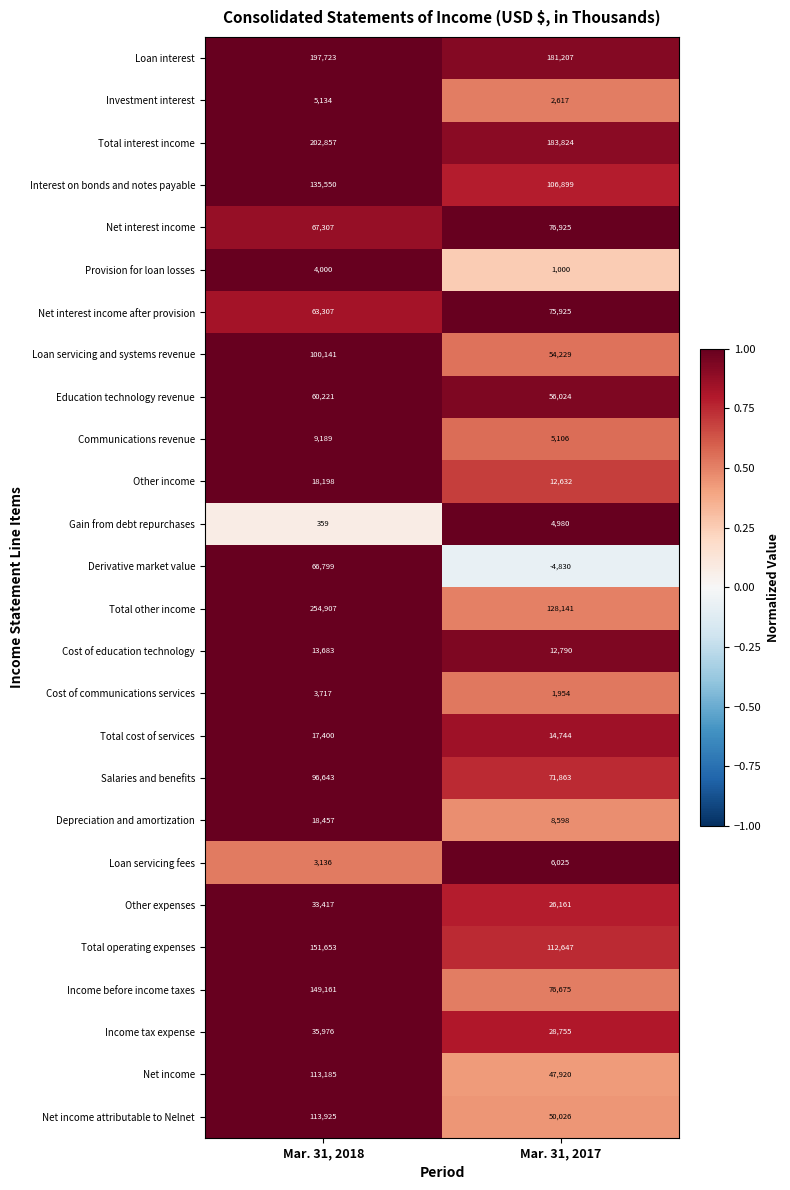

Which series has the widest spread of values?

Total other income